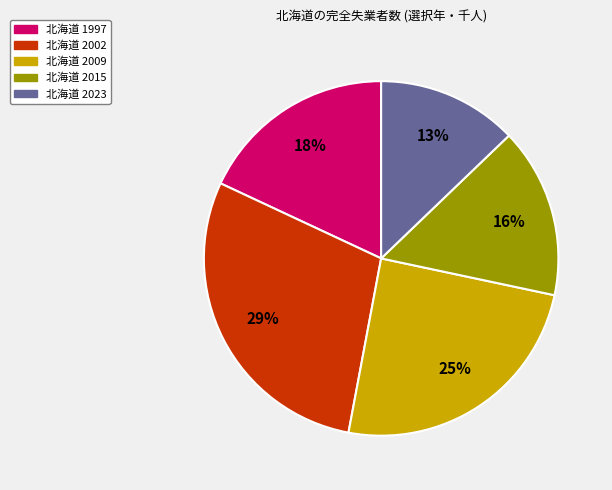

The 北海道 1997 slice represents 18% of the pie. True or false?

True